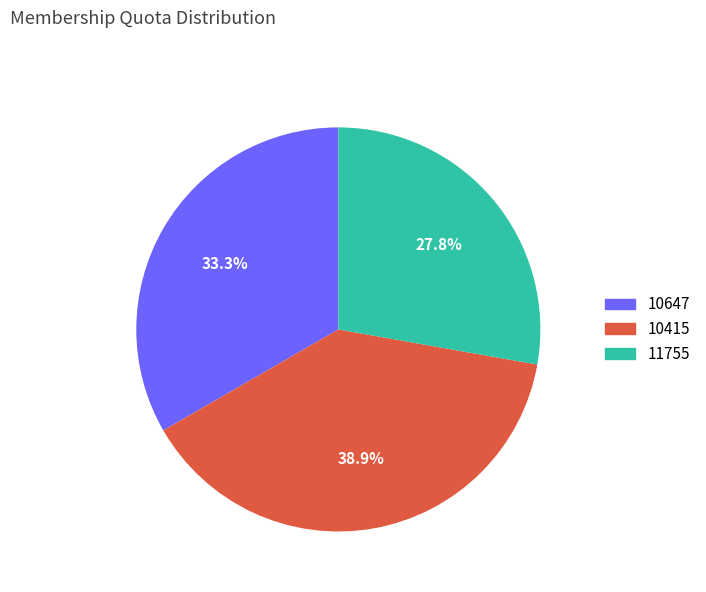

Is it true that 10415 is 45% of the pie?

False